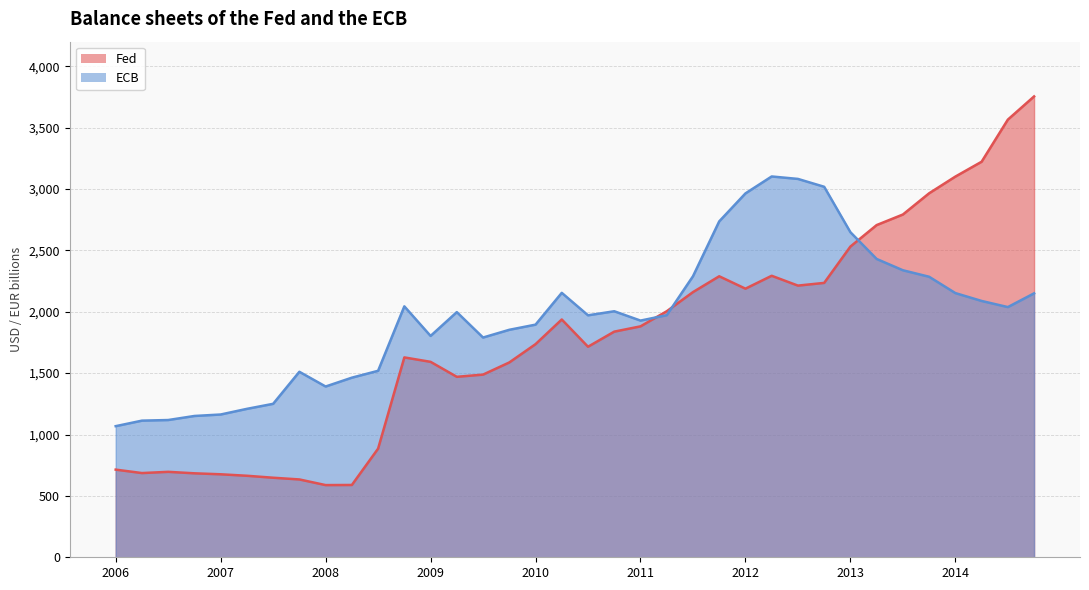

At which category is the sum across all series the highest?

2014-12-31